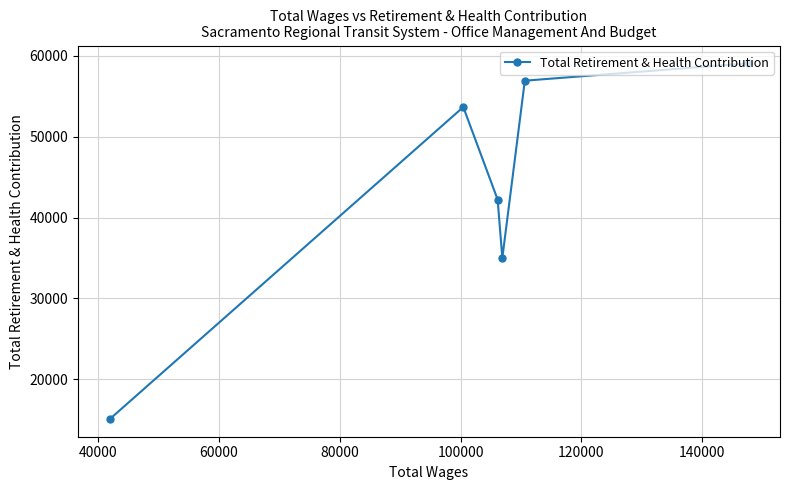

What is the value of the 4th point from the left?

35016